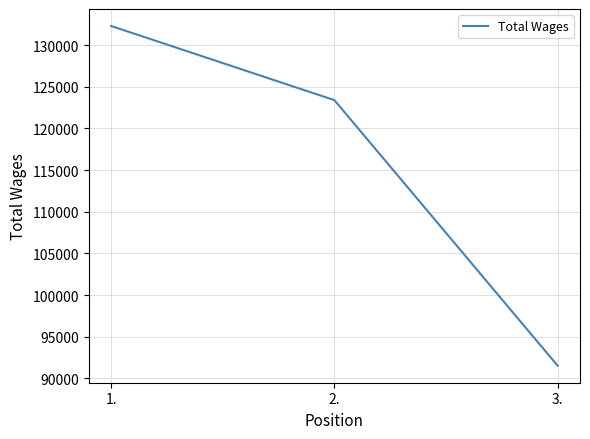

Is it true that the value at 3. is 62894?

False